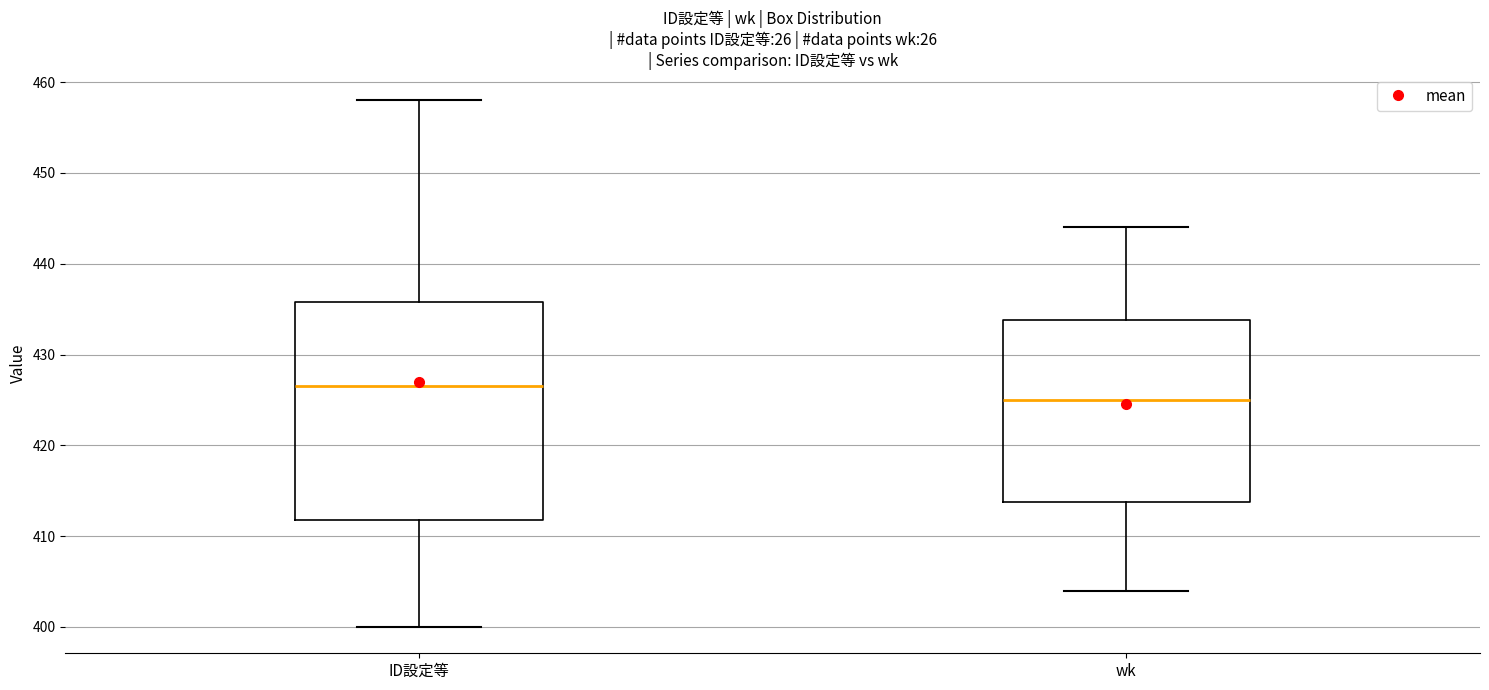

Where is the lower edge of the box for ID設定等 on the y-axis? The values are not printed on the chart, so give them approximately, as read against the axis.

412